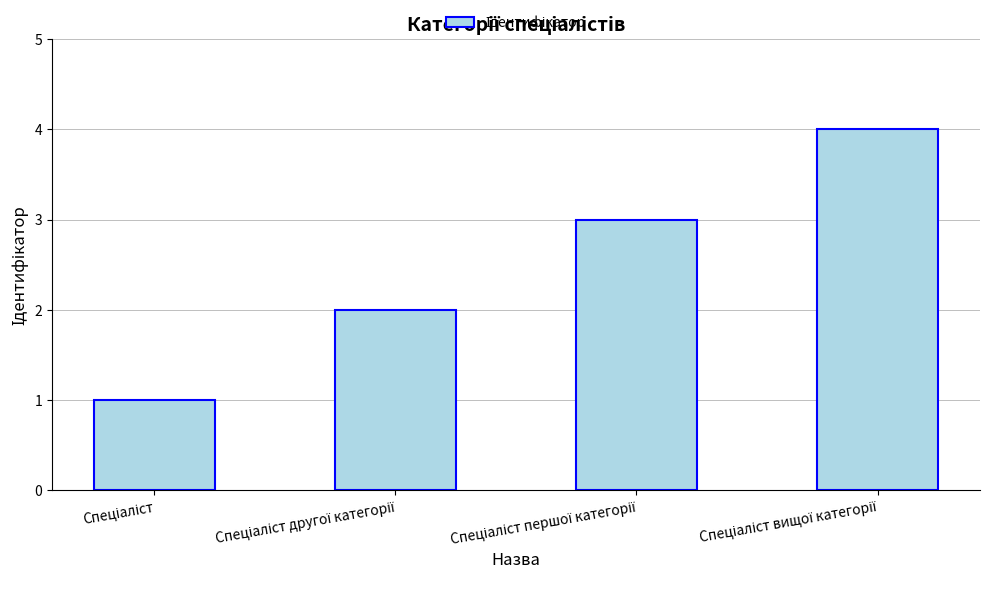

What is the sum of all values?

10